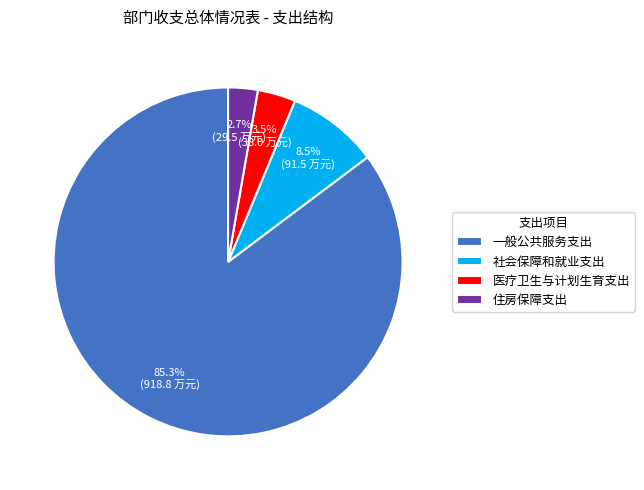

Do 社会保障和就业支出 and 一般公共服务支出 together represent more than half of the pie?

Yes